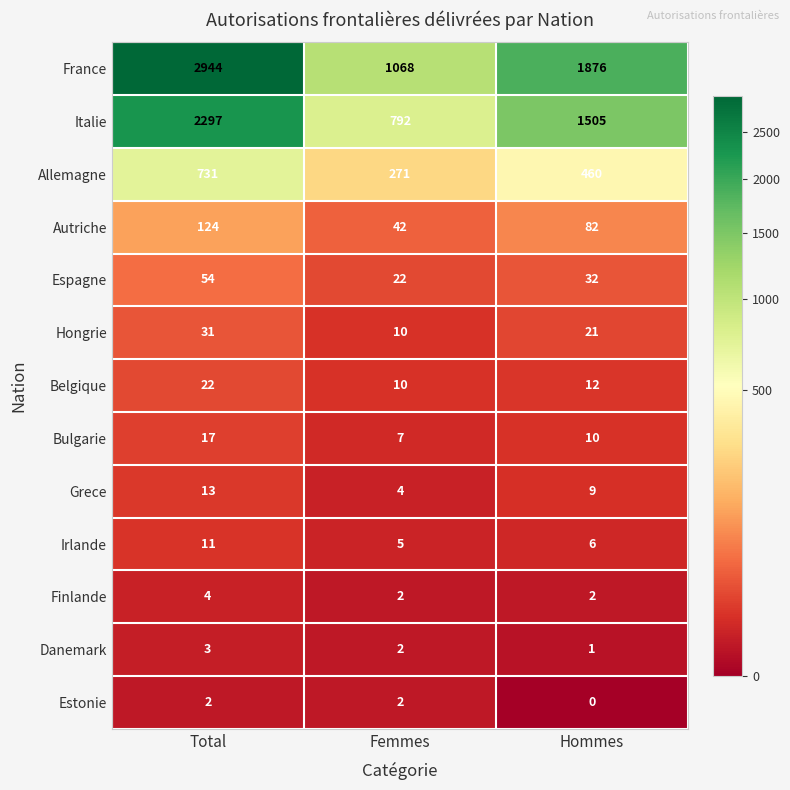

How many Espagne values are between 22 and 54?

3